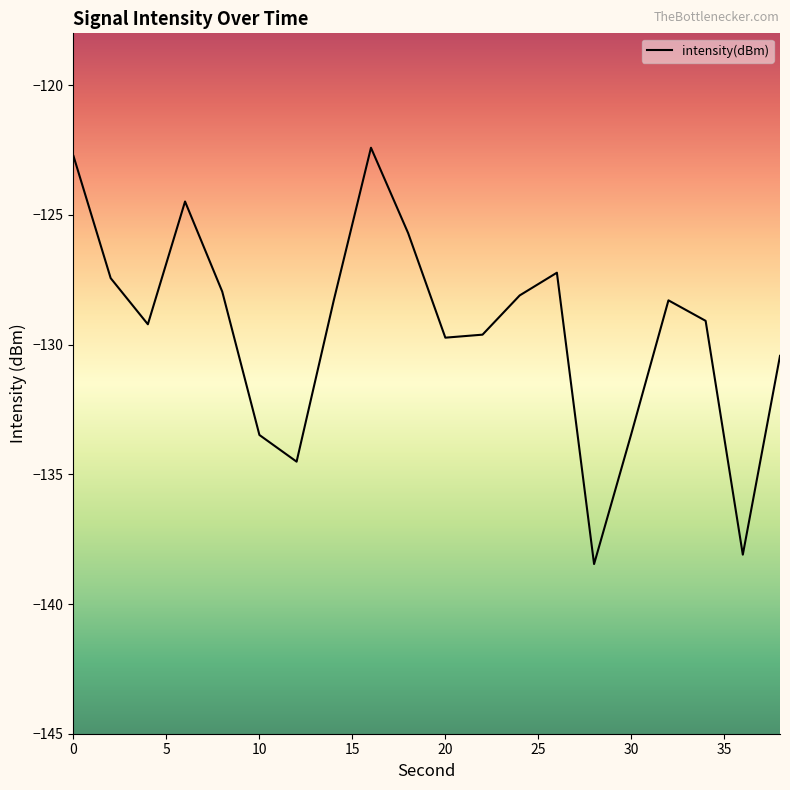

True or false: the data has more than 2 interior local peaks.

True